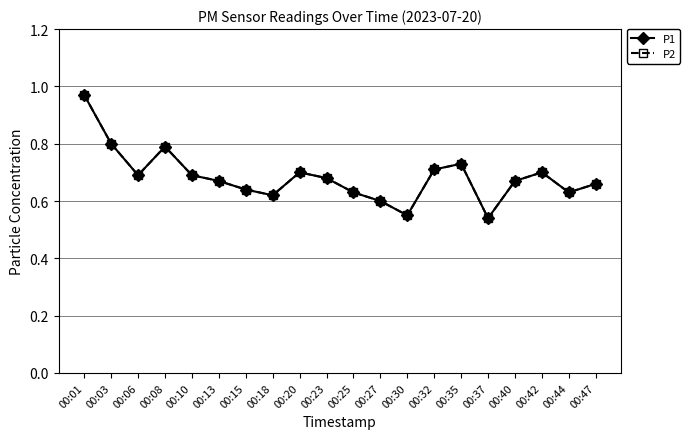

Which has a higher value, 00:18 or 00:37?

00:18